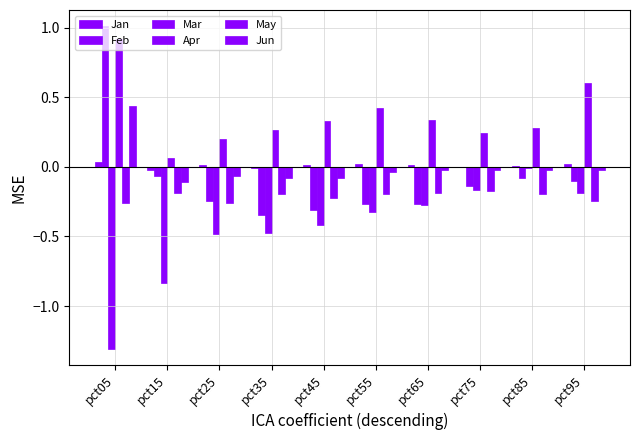

How many groups of bars are there?

10